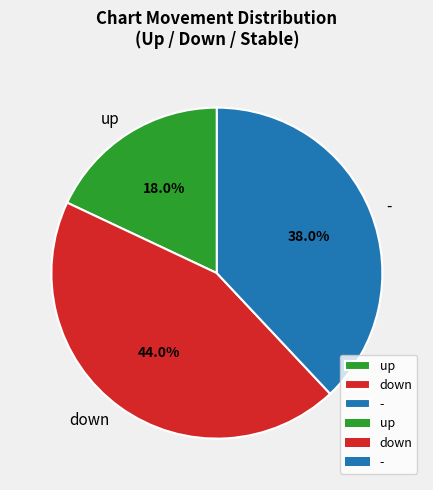

To the nearest percent, what is the combined percentage of up and down?

62%